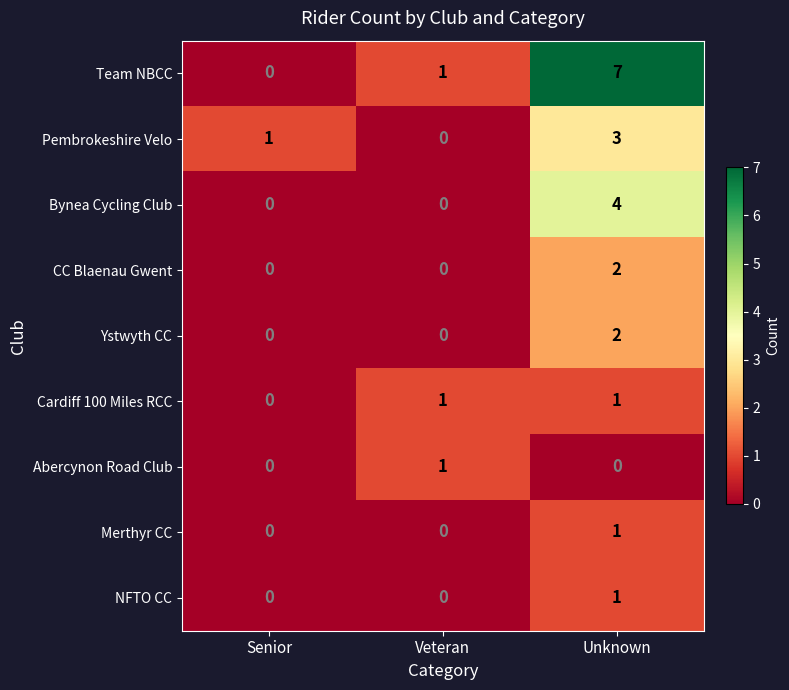

Count the number of categories in the chart.

3